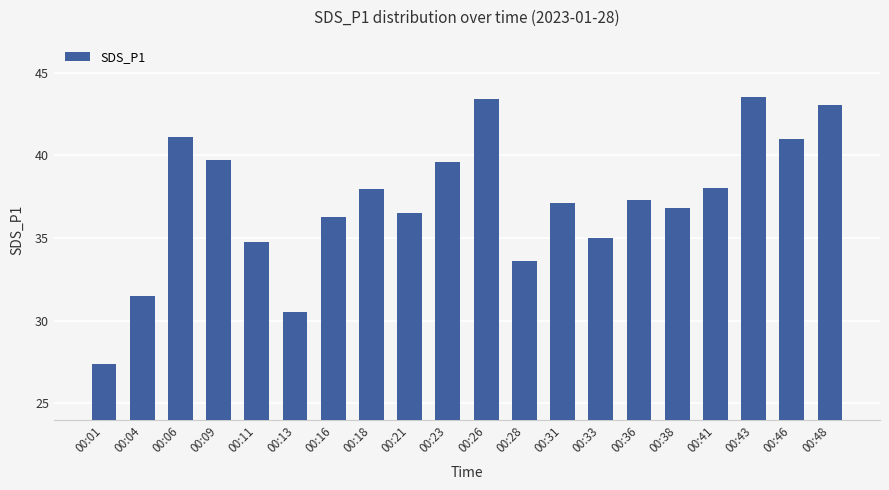

True or false: the data shows 45.1 at 00:13.

False